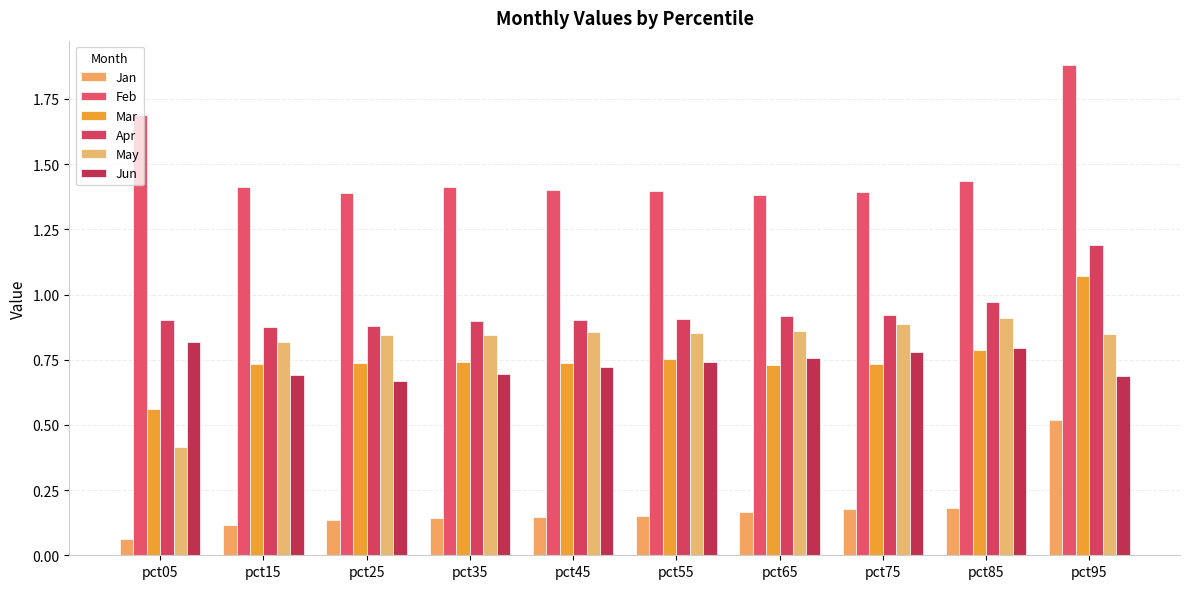

Rank the series at pct65 from highest to lowest value.

Feb, Apr, May, Jun, Mar, Jan